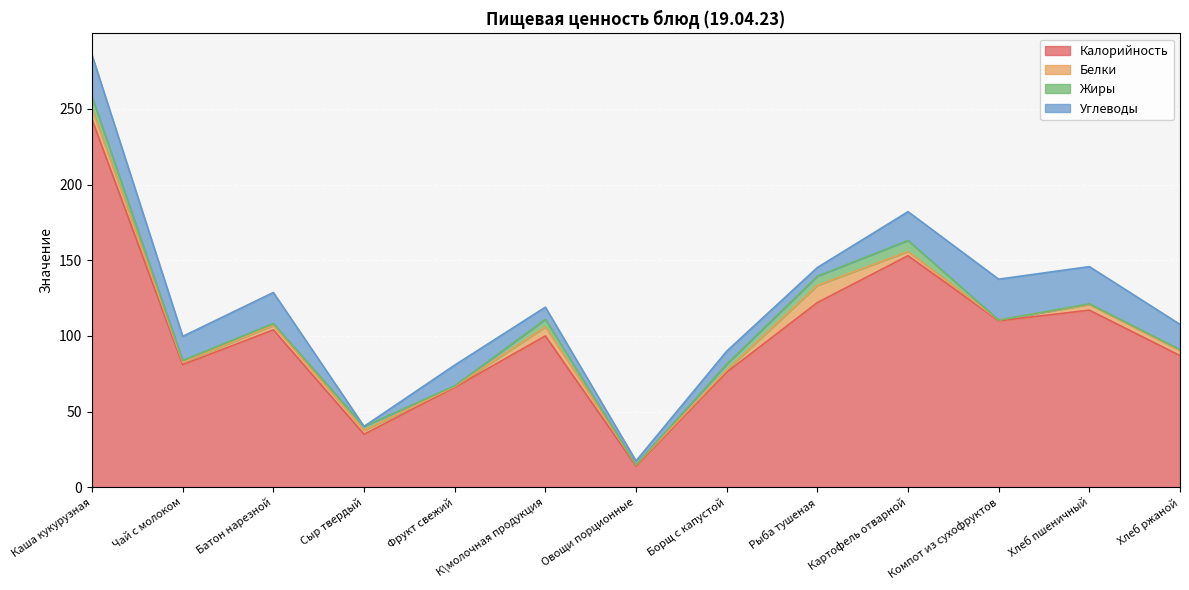

Reading right to left, what are all the values shown in this chart?

Калорийность: 87.0	117.0	110.0	153.0	122.0	76.0	14.0	100.0	66.0	35.0	104.0	81.0	243.0
Белки: 3.3	3.8	0.5	2.8	11.4	1.4	0.8	6.0	0.5	2.6	3.0	1.5	7.1
Жиры: 0.6	0.4	0.0	7.3	6.1	4.0	0.1	5.0	0.5	2.6	1.2	1.3	7.8
Углеводы: 16.7	24.6	27.0	19.0	5.7	8.5	2.5	8.0	13.7	0.0	20.5	15.9	27.7